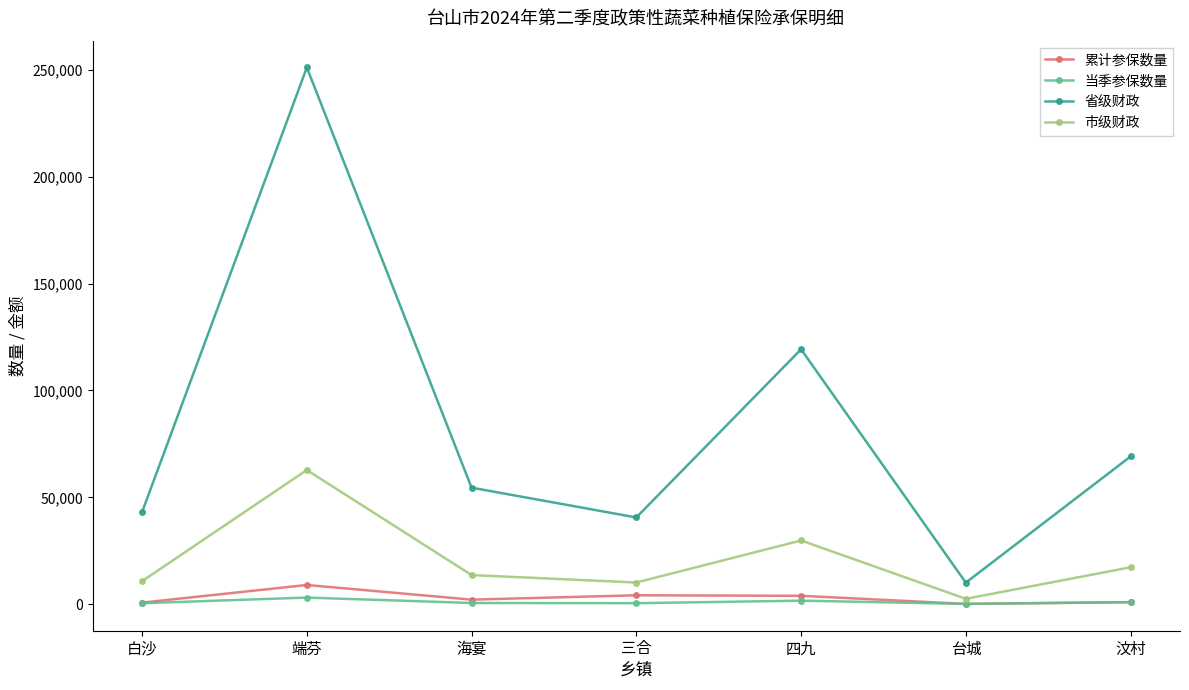

How many series are shown in this chart?

4